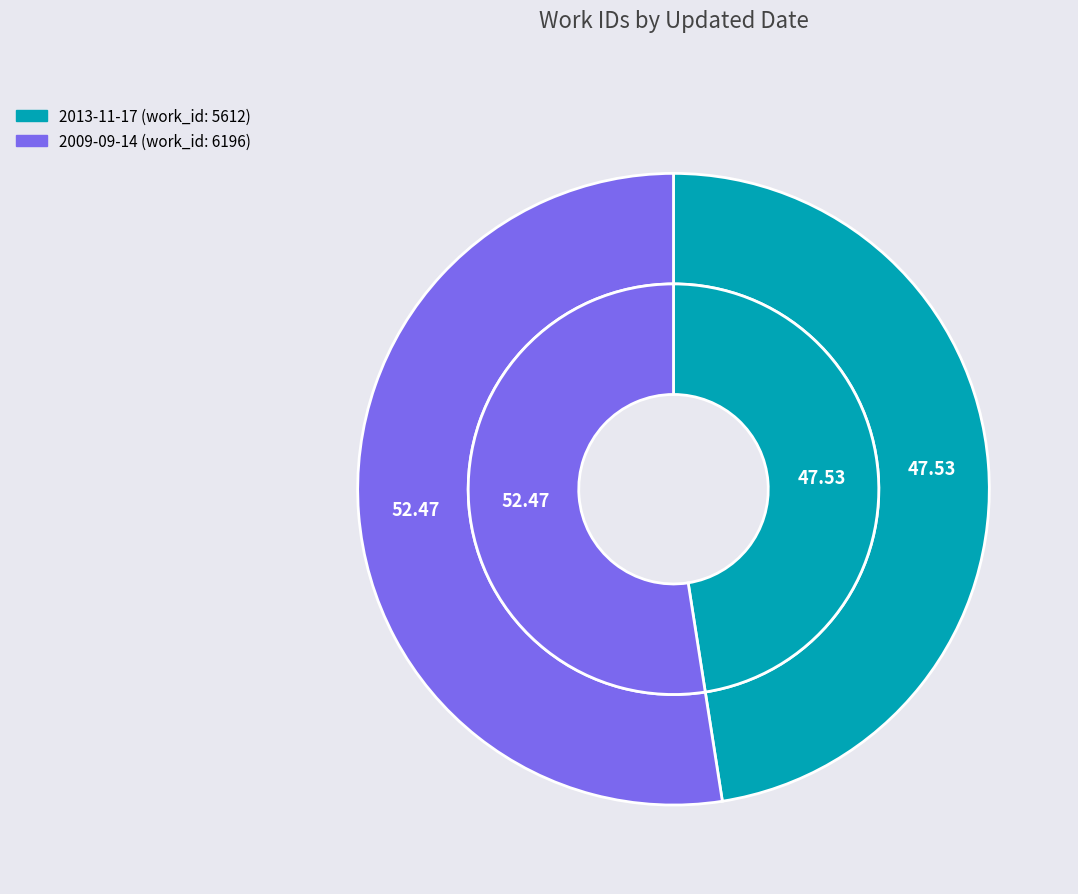

Is the sum of 2013-11-17 and 2009-09-14 greater than half?

Yes